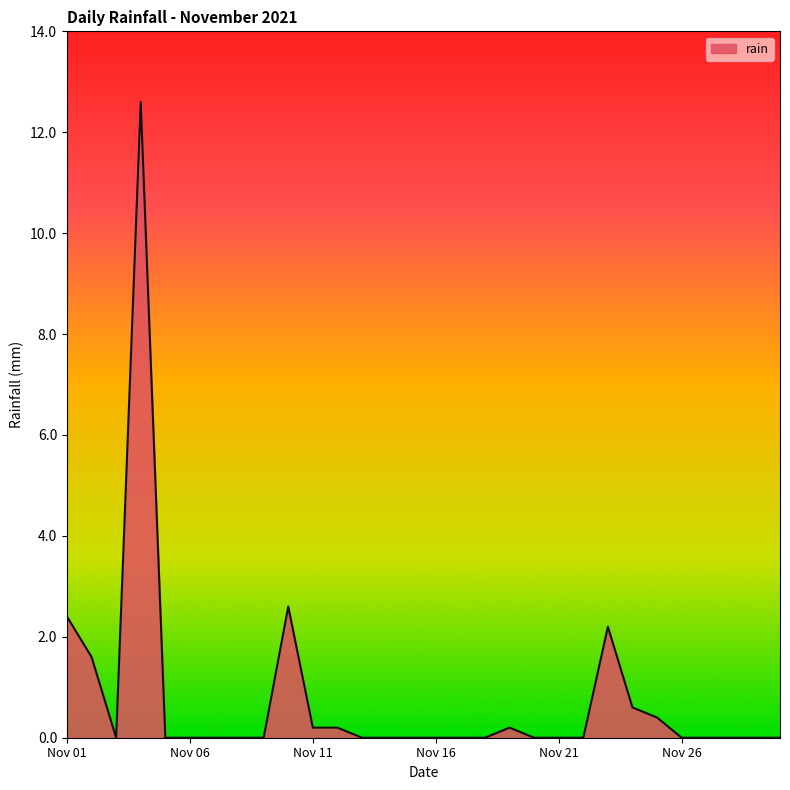

What is the difference between the maximum and minimum values?

12.6